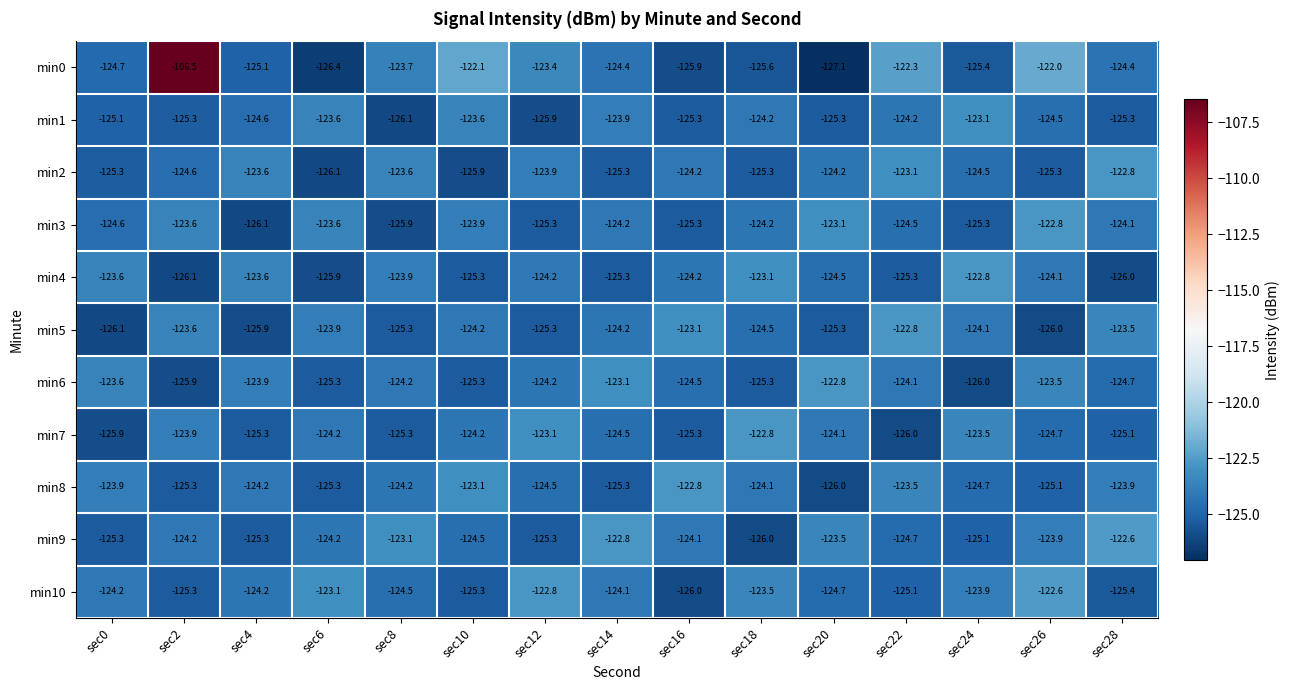

What is the total value across all series at sec28?

-1367.8